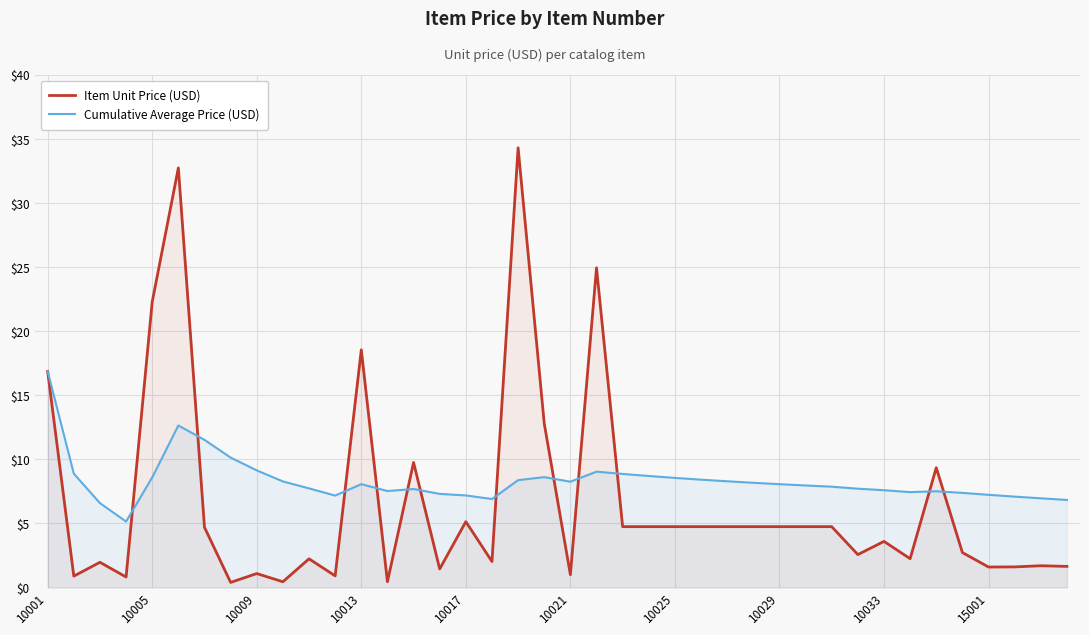

What is the greatest value displayed?

34.3